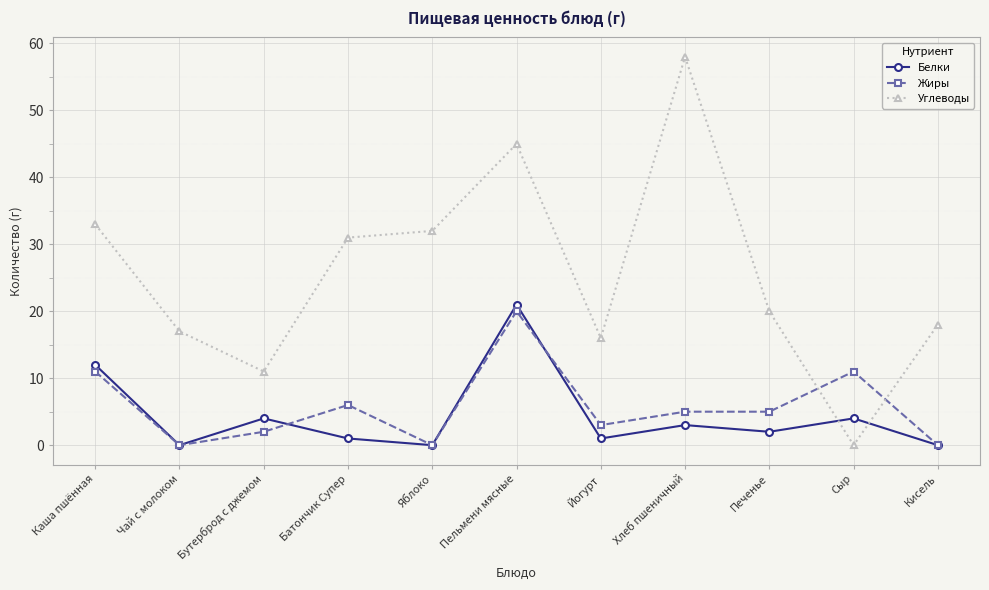

What is the value of the Углеводы point at the 11th from the left?

18